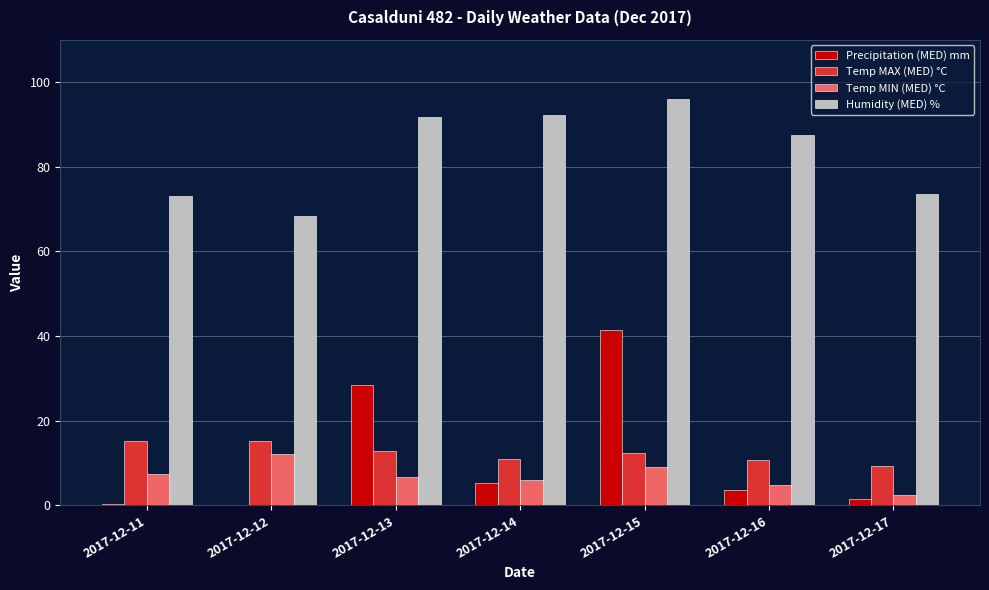

Where is Humidity (MED) % nearest to the value 82?

2017-12-16